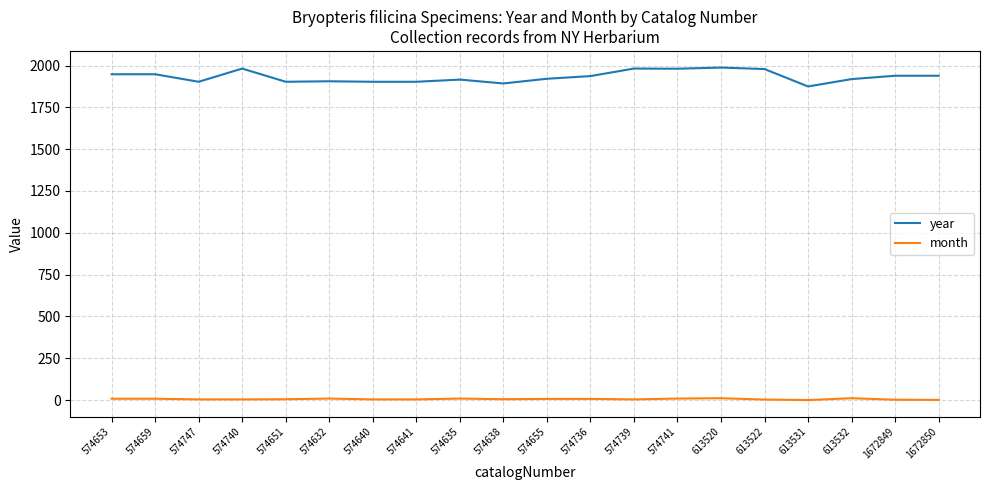

True or false: month has a value of 9 at 574741.

True